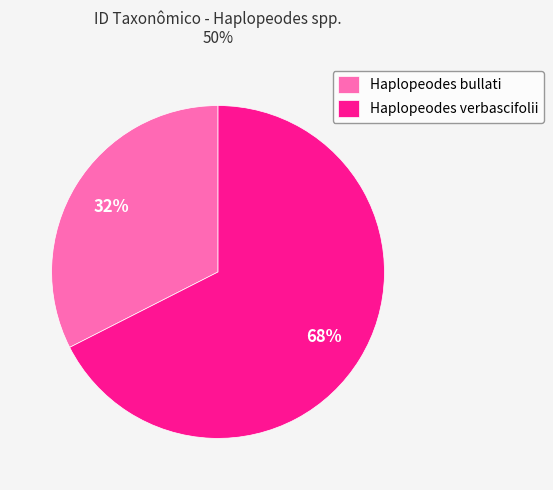

To the nearest percent, what is the average slice percentage?

50%